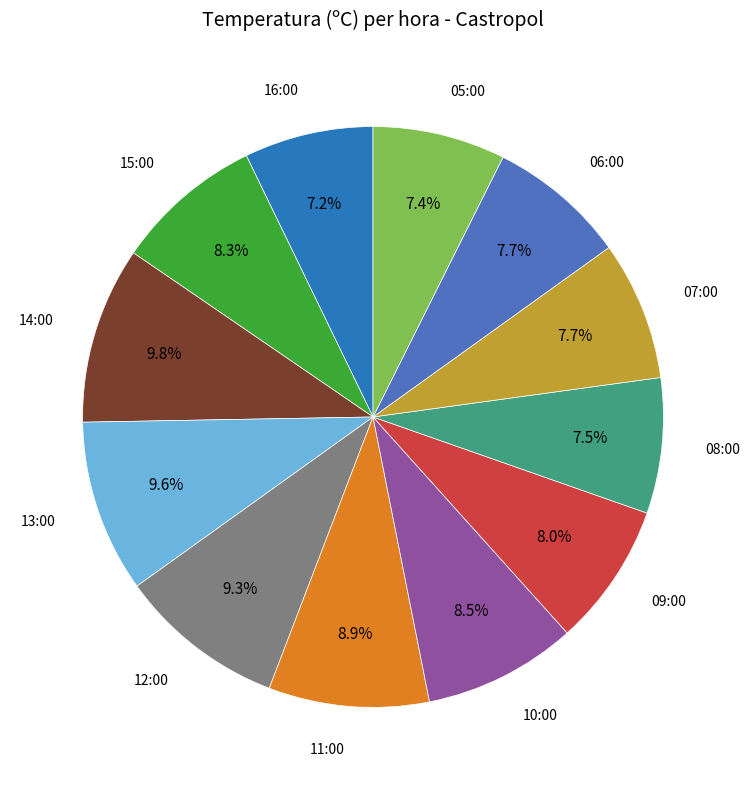

Is there a majority slice in this chart?

No